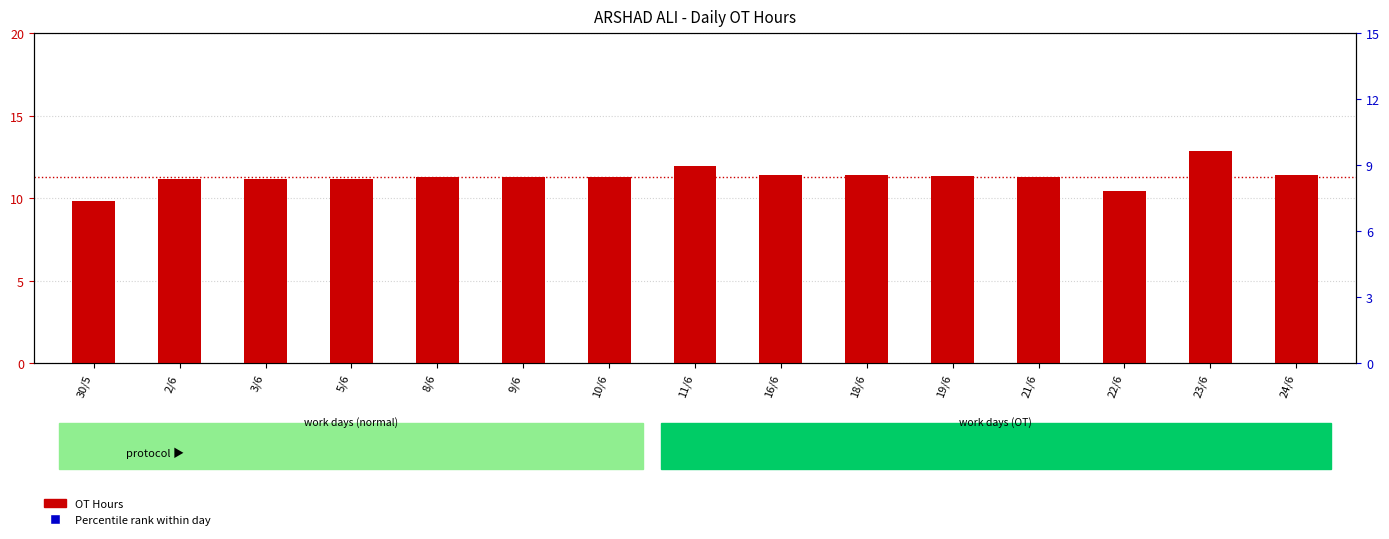

Which series contains the highest Y value?

Percentile rank